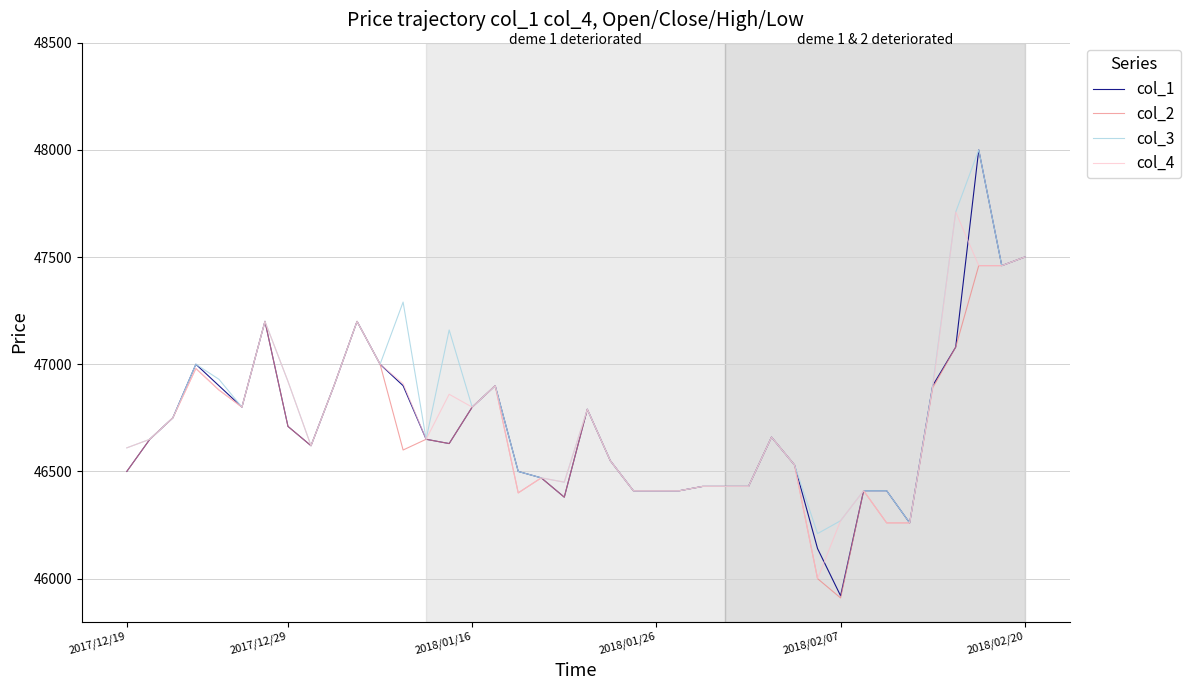

Is this an area chart (filled region under the line)?

No